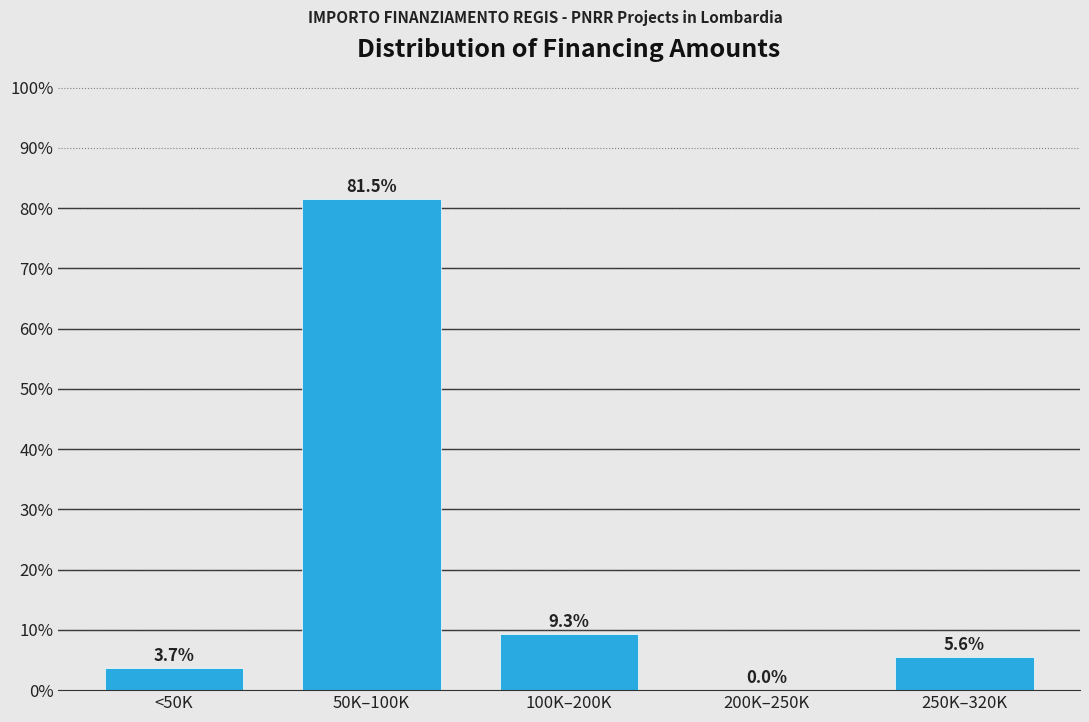

Reading right to left, what are all the values shown in this chart?

250K–320K=5.6	200K–250K=0.0	100K–200K=9.3	50K–100K=81.5	<50K=3.7